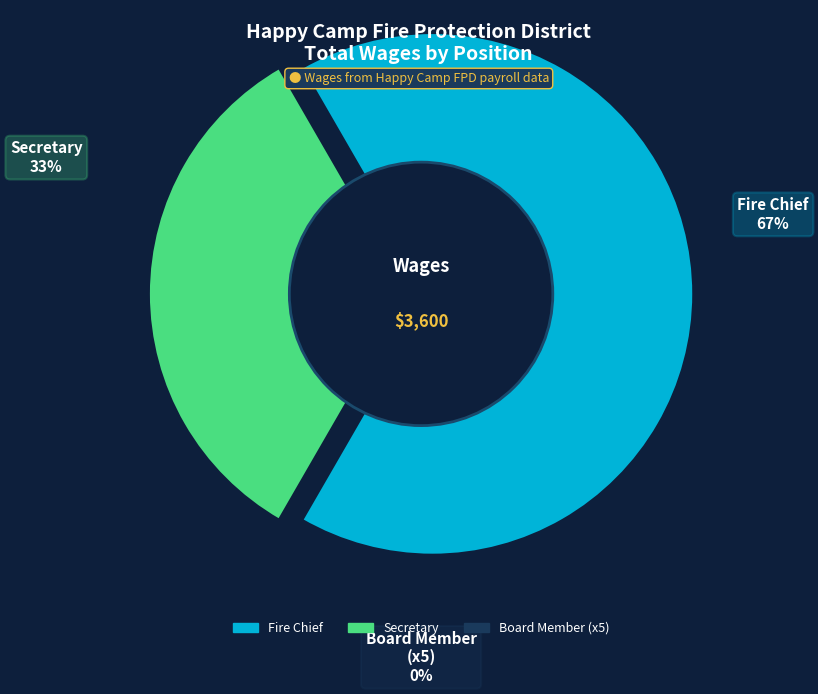

Between Secretary and Fire Chief, which is larger?

Fire Chief